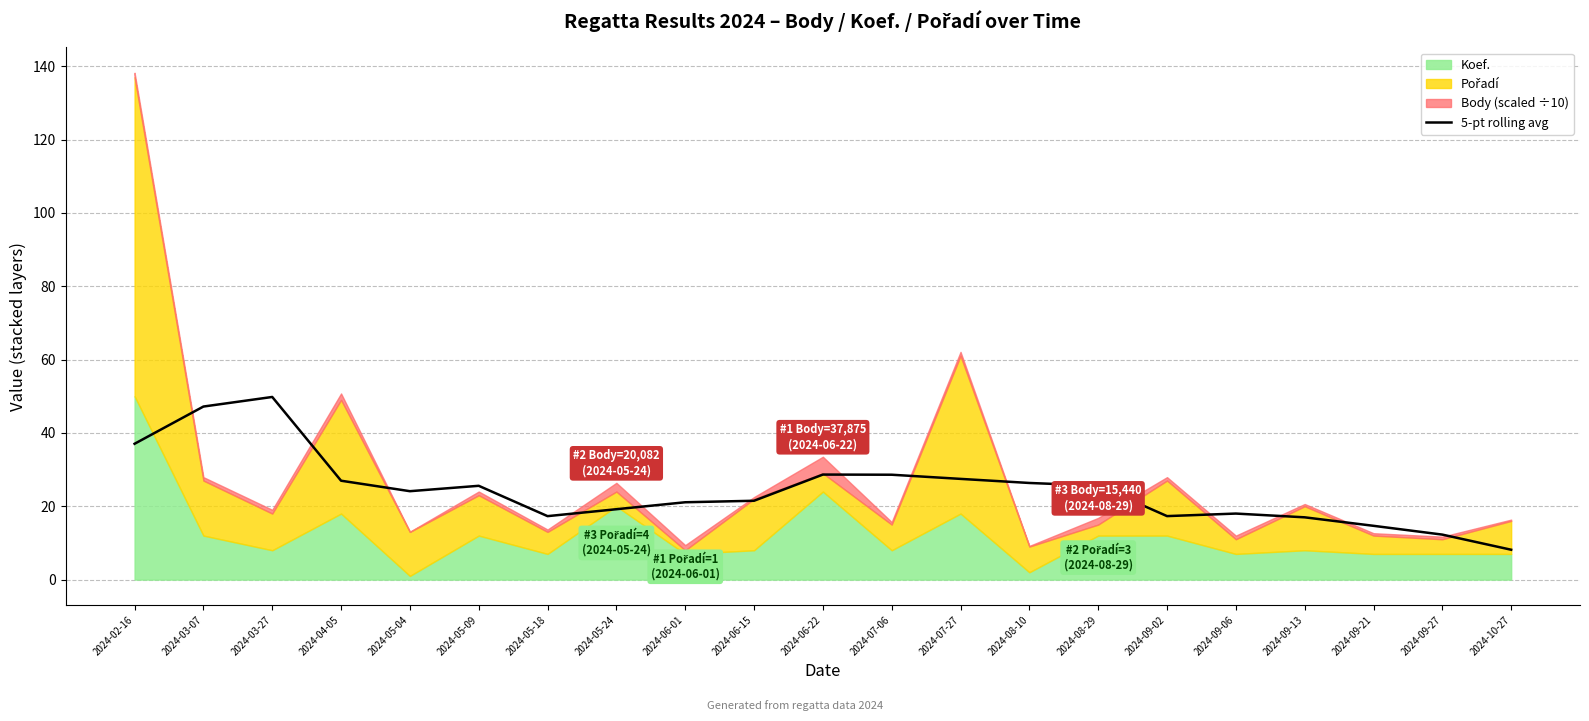

How many data points are above 24?

11